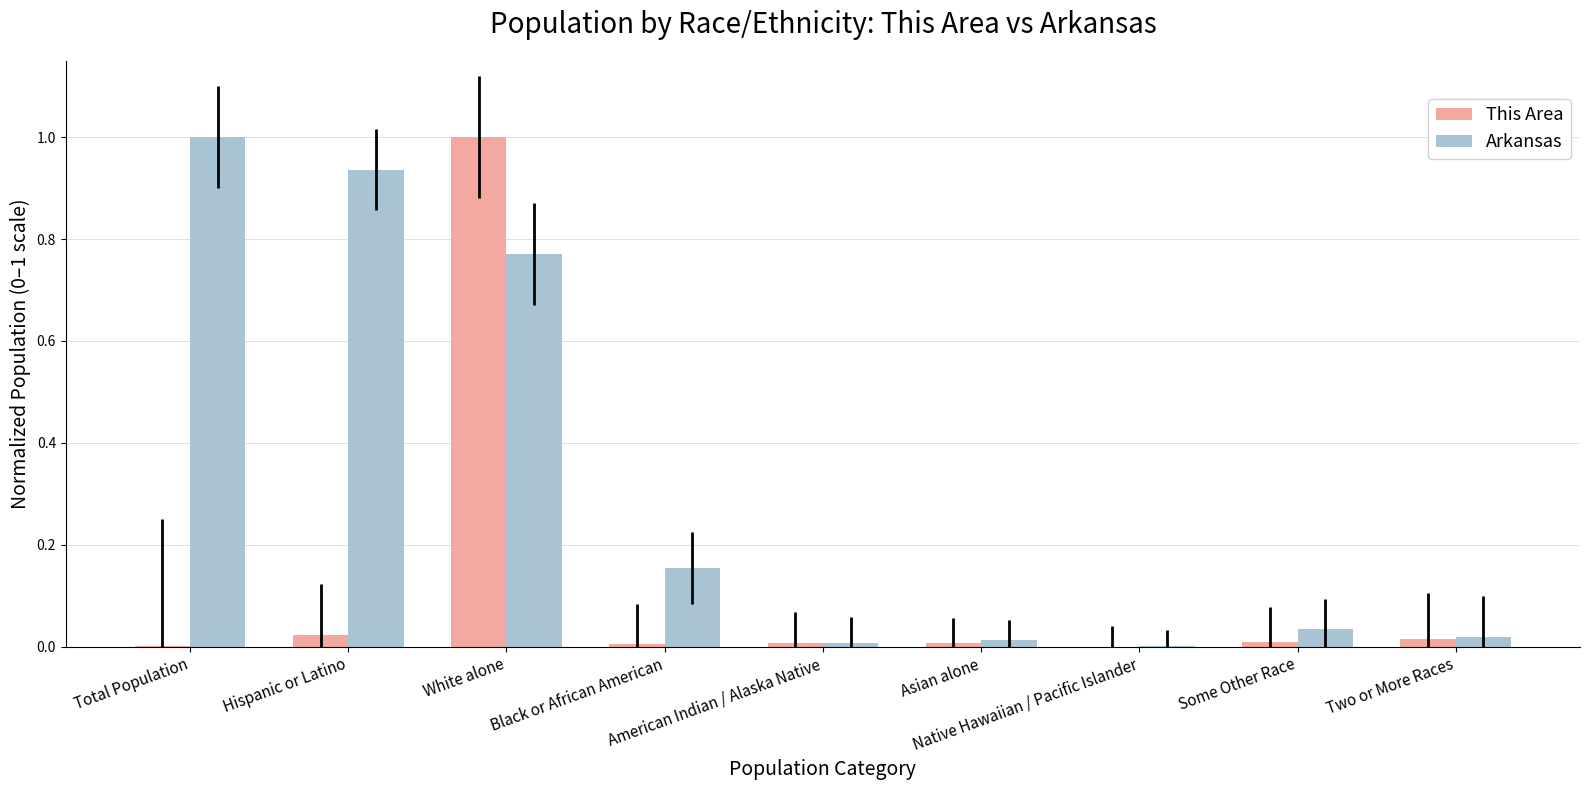

What is the highest value of the Arkansas series?

1.0